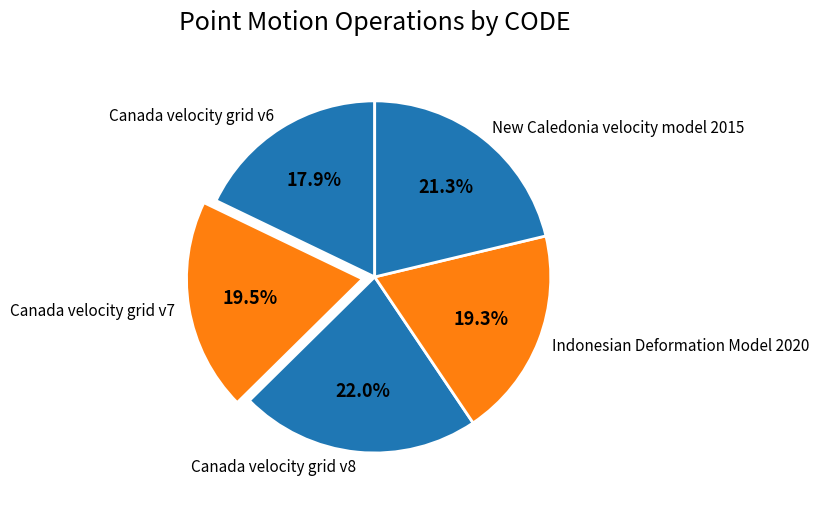

Which slice is the largest?

Canada velocity grid v8